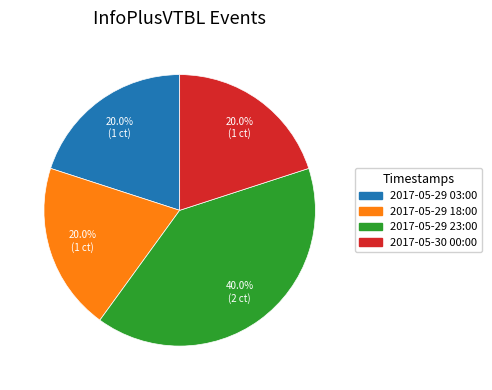

Count the number of slices in the pie.

4